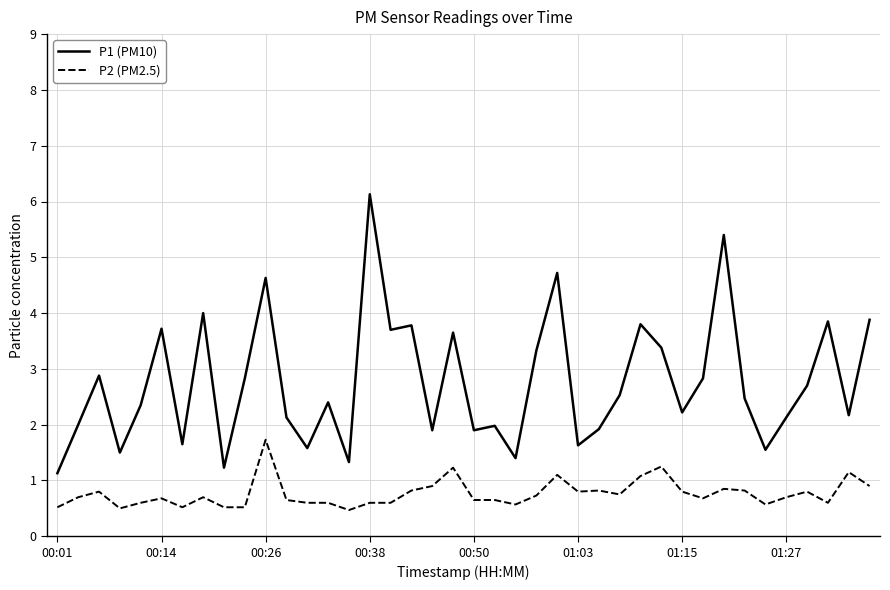

What is the difference between the maximum and minimum values in the P1 (PM10) series?

5.0